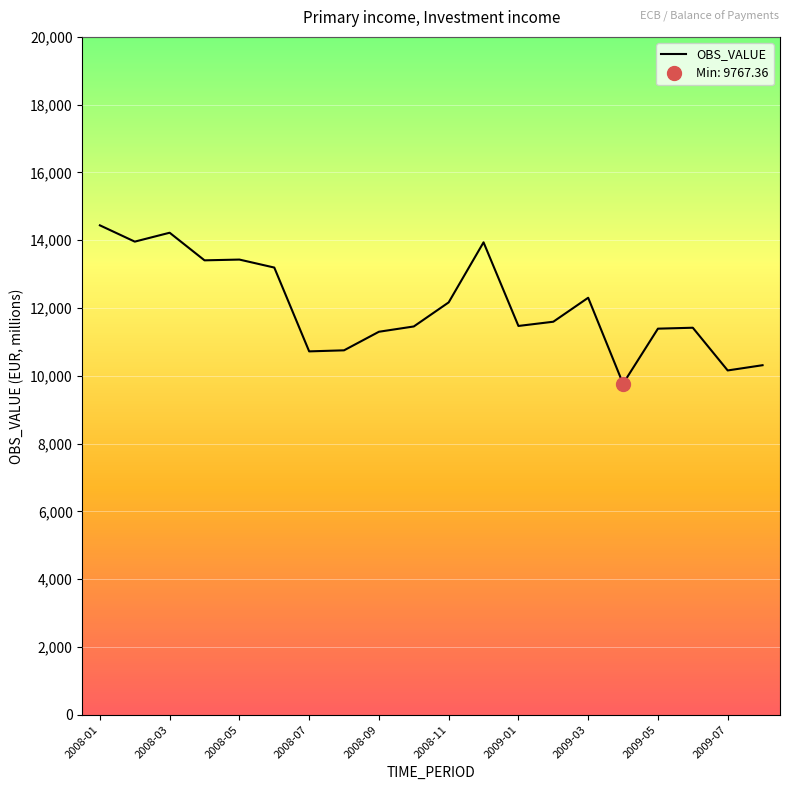

How many points are higher than both their immediate neighbors (excluding endpoints)?

5